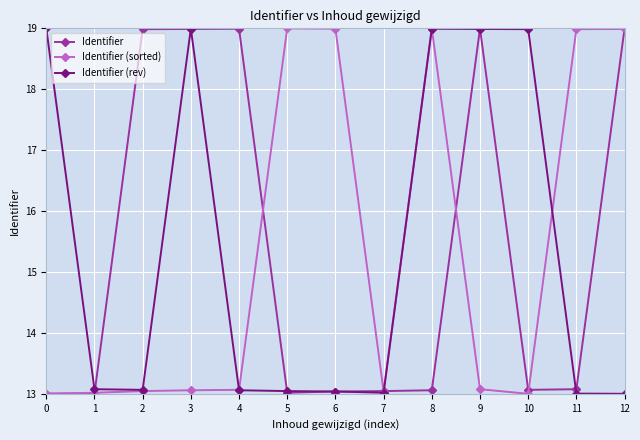

What is the value of the Identifier (rev) point at the 13th from the left?

13.0